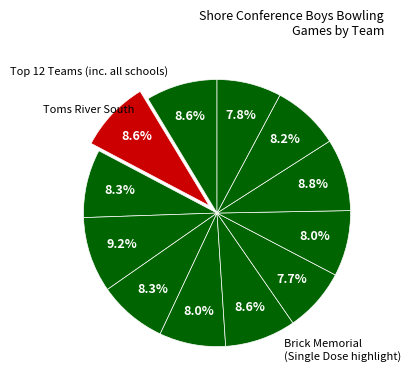

Count the number of slices in the pie.

12